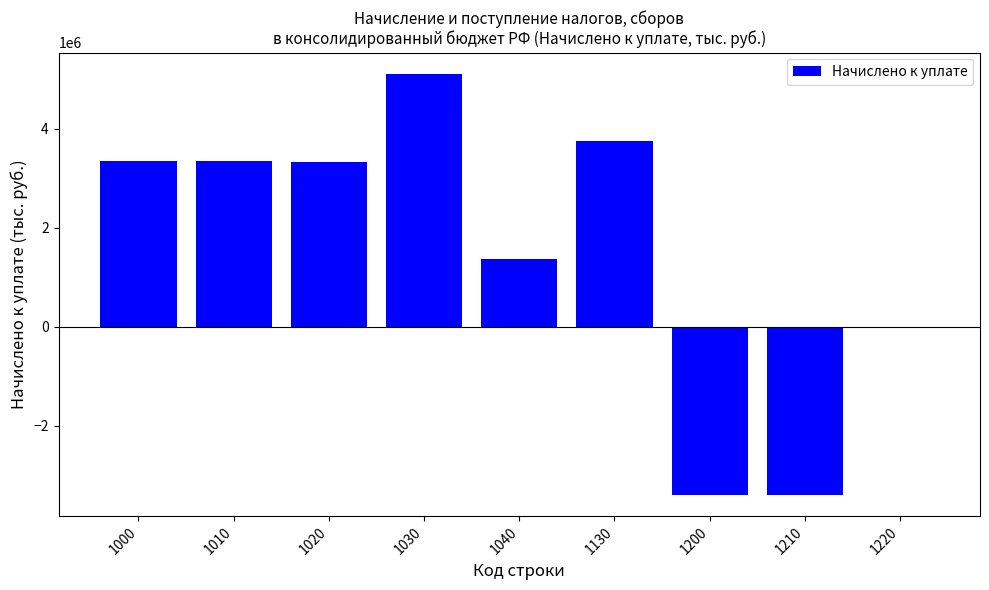

What is the change in value from 1000 to 1220?

-3357599